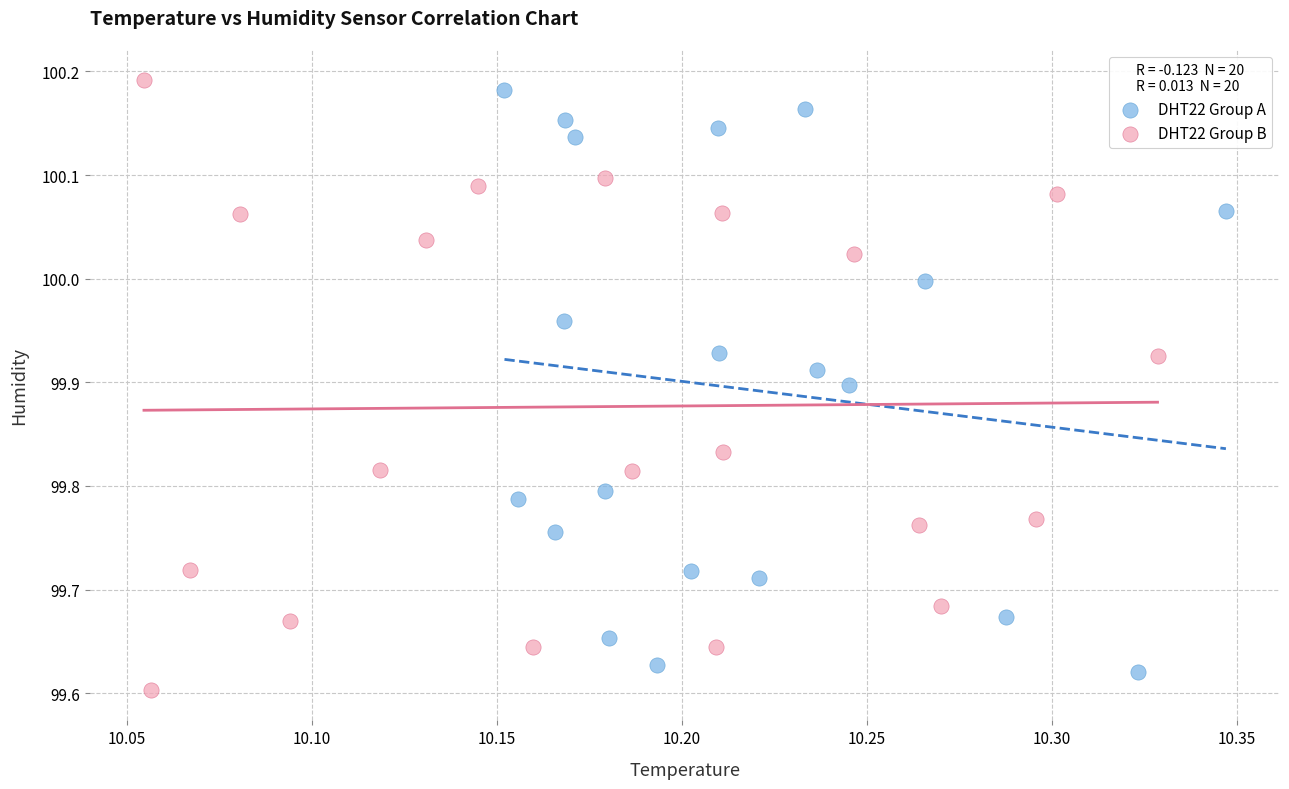

What are all the series names shown in the legend?

DHT22 Group A, DHT22 Group B